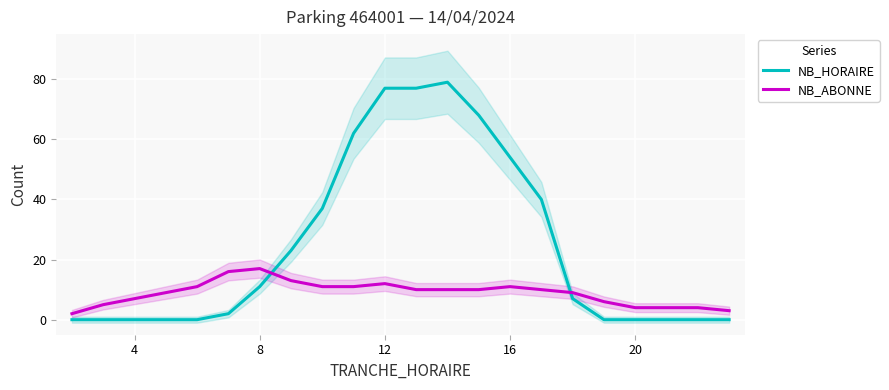

Where does the NB_HORAIRE series first go above 7?

8